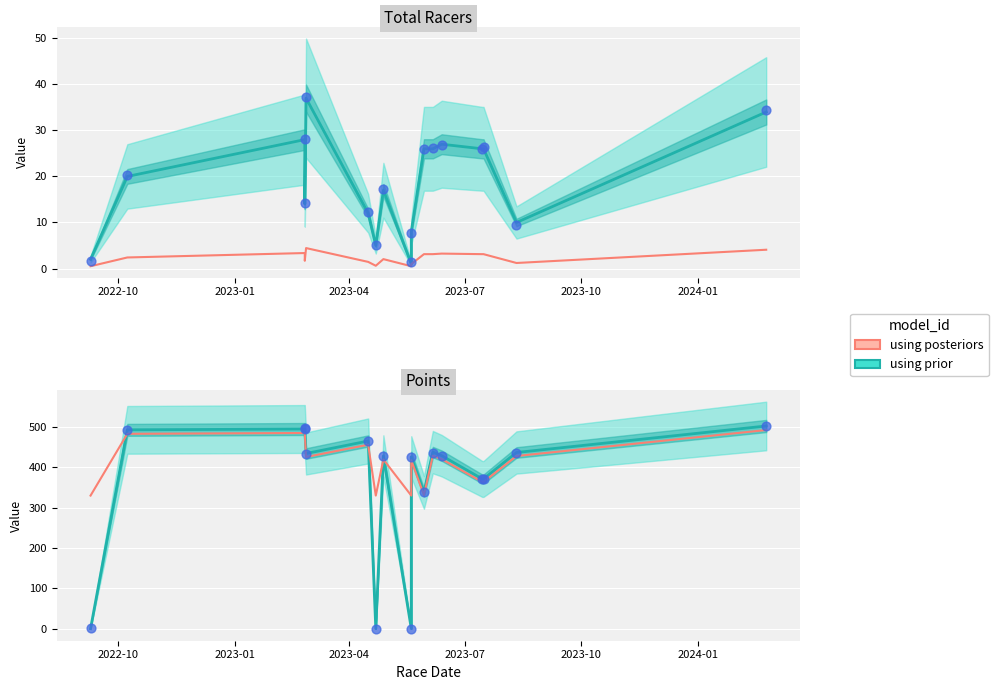

Which series has the largest total across all categories?

using posteriors